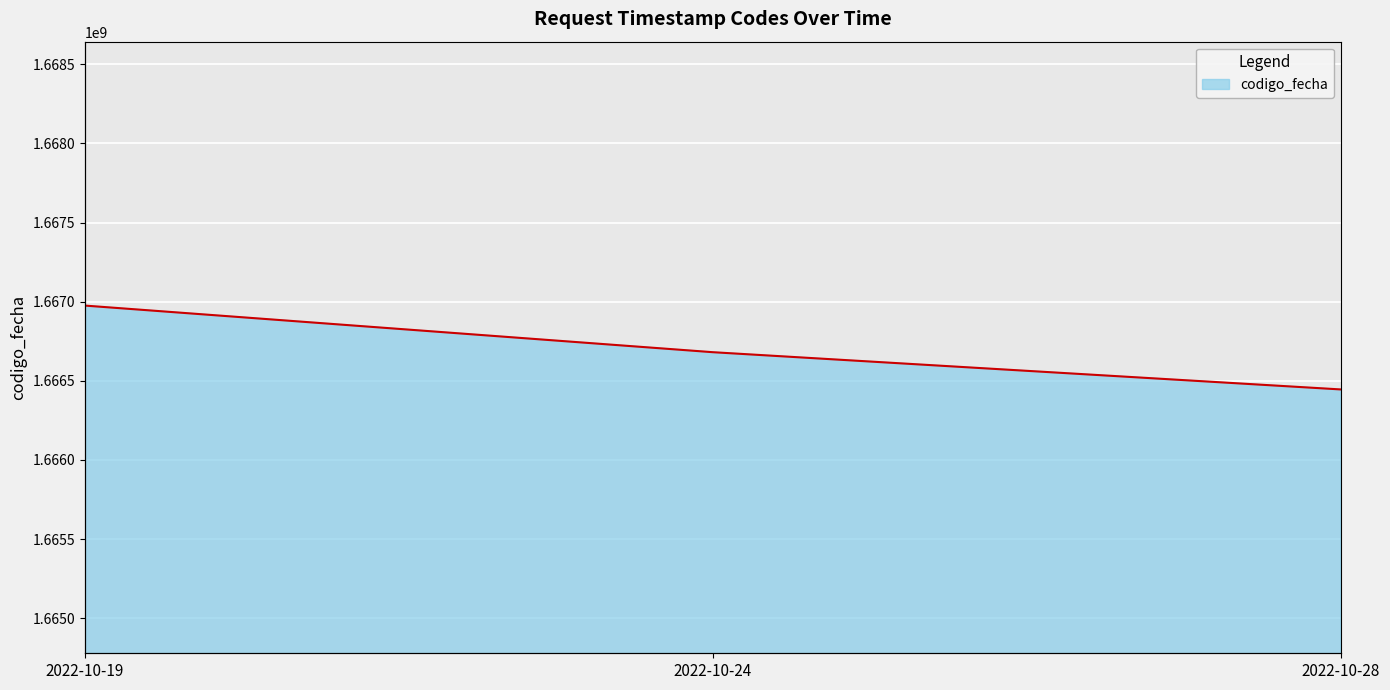

Which has a higher value, 2022-10-19 or 2022-10-24?

2022-10-19